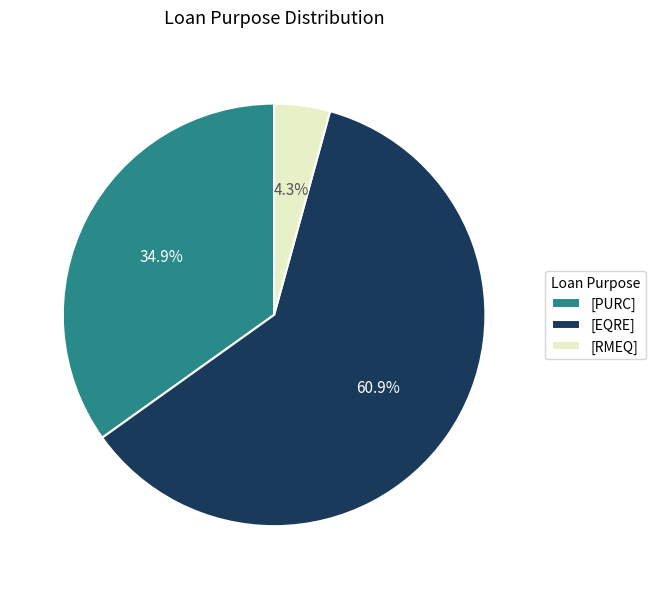

Is there a majority slice in this chart?

Yes